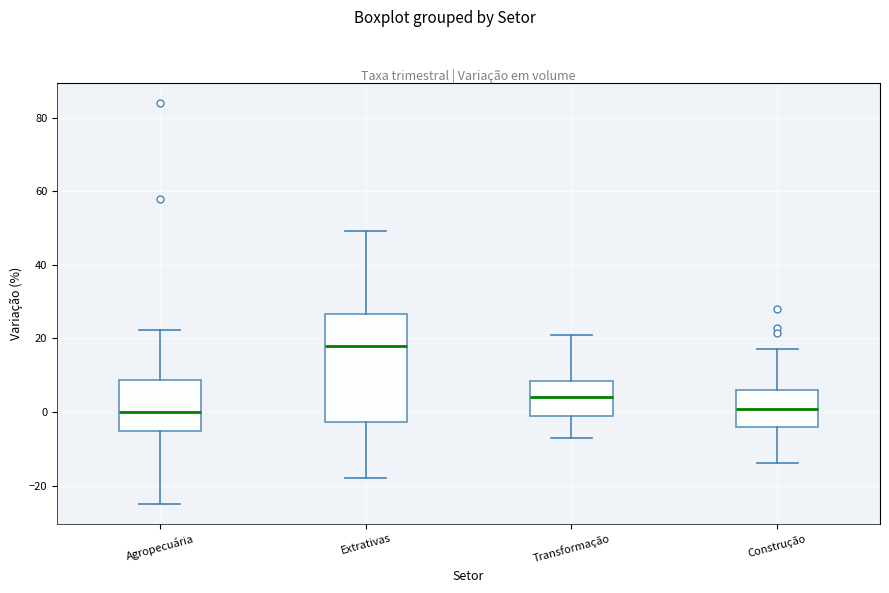

Reading left to right, read every box against the y-axis: the position of its median line, the range the box covers, and the ends of its whiskers. The values are not printed on the chart, so give them approximately, as read against the axis.

Agropecuária: median 0, box -6 to 8, whiskers -24 to 22
Extrativas: median 18, box -2 to 26, whiskers -18 to 50
Transformação: median 4, box 0 to 8, whiskers -8 to 20
Construção: median 0, box -4 to 6, whiskers -14 to 18